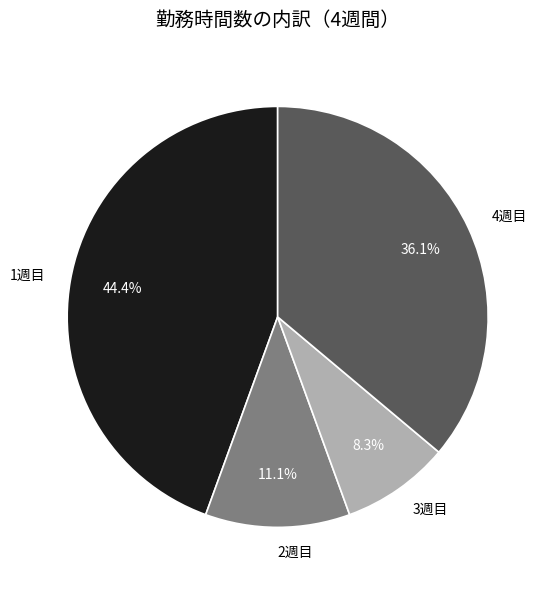

Is there a majority slice in this chart?

No